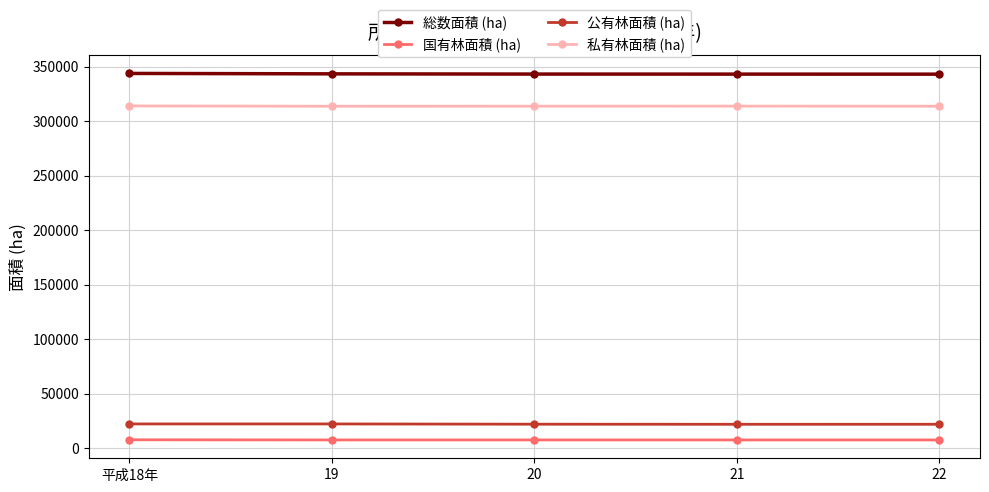

What is the smallest value displayed?

7490.9